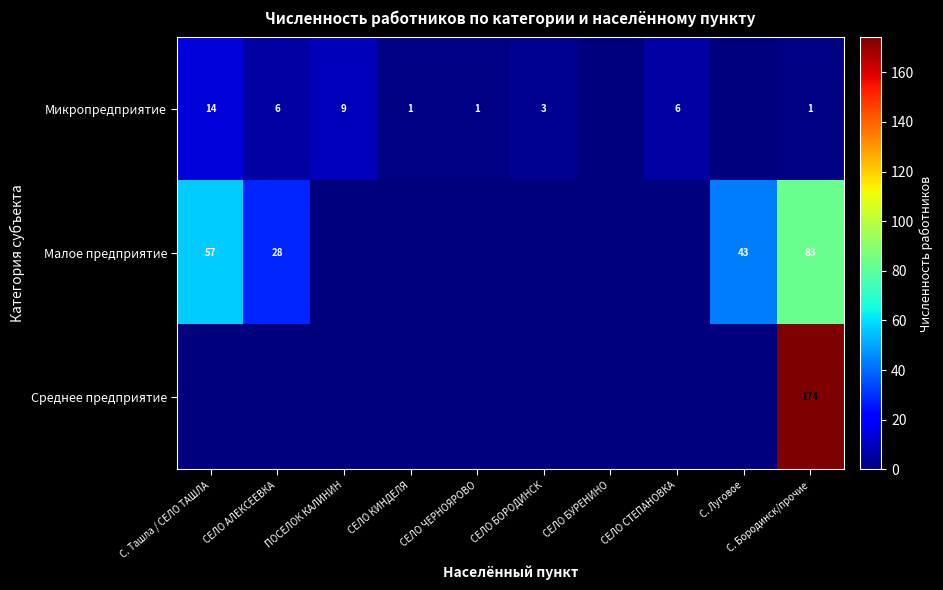

Is it true that Среднее предприятие equals 241 at С. Бородинск/прочие?

False